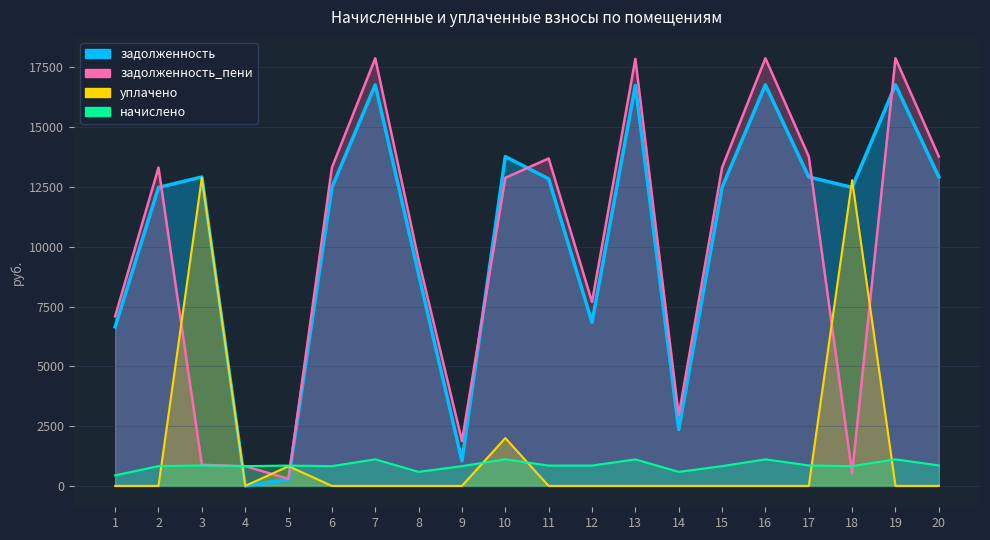

Which series changed the most between 8 and 12?

задолженность